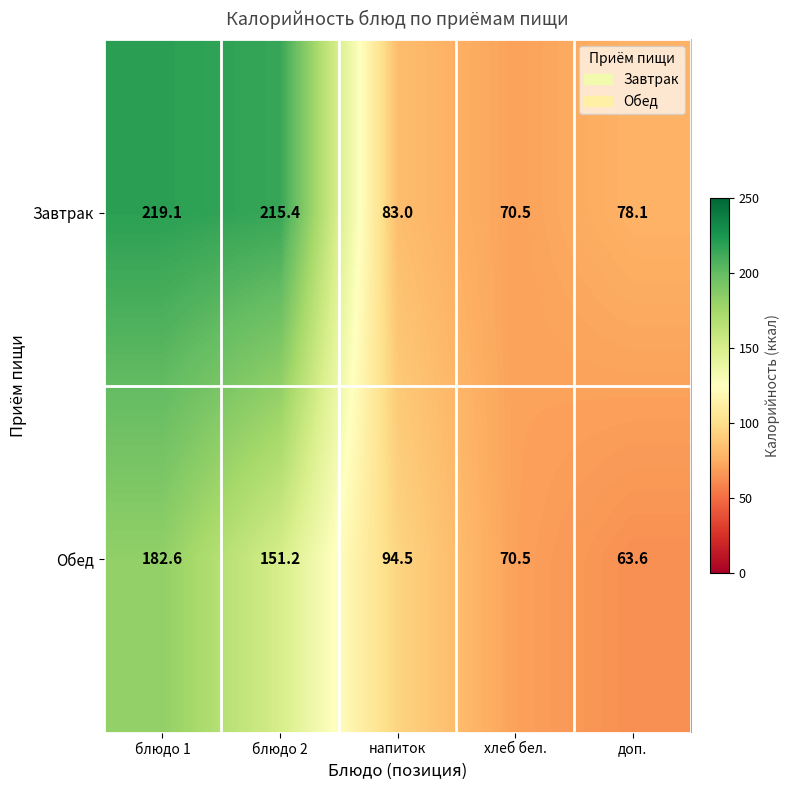

Reading right to left, list all the values displayed in this chart.

Завтрак: 78.1	70.5	83.0	215.4	219.1
Обед: 63.6	70.5	94.5	151.2	182.6